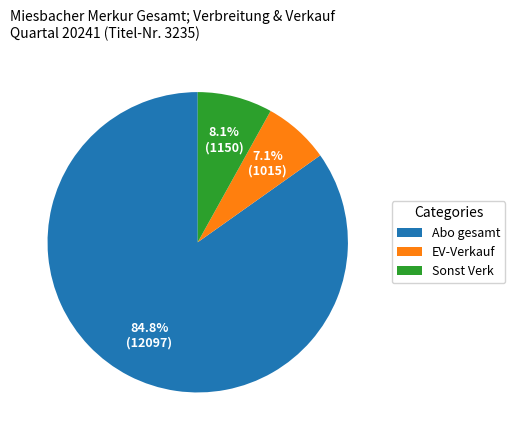

What is the smallest slice in the pie chart?

EV-Verkauf